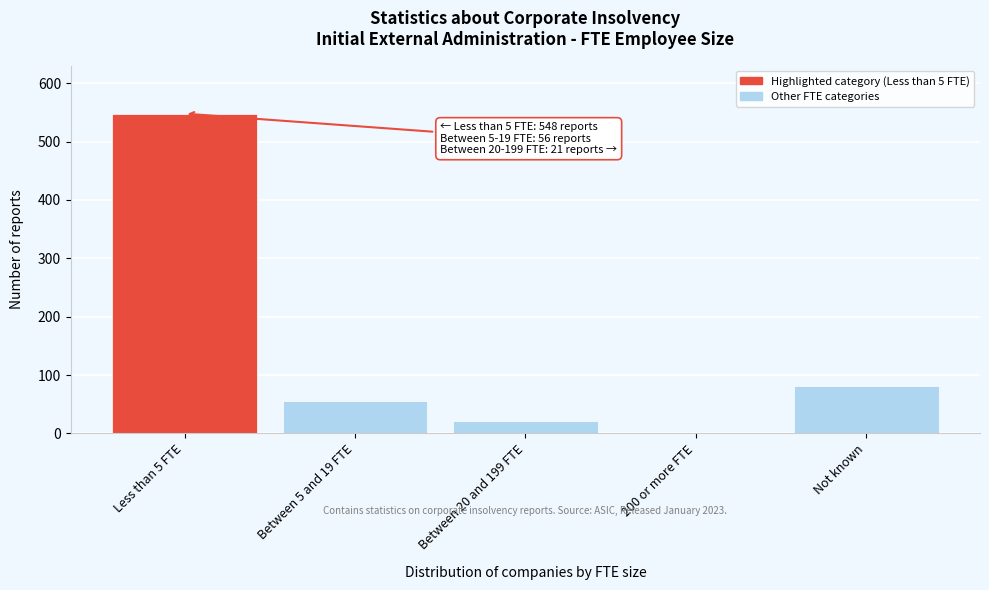

Reading left to right, transcribe all the data shown in this chart.

Less than 5 FTE=548	Between 5 and 19 FTE=56	Between 20 and 199 FTE=21	200 or more FTE=0	Not known=82